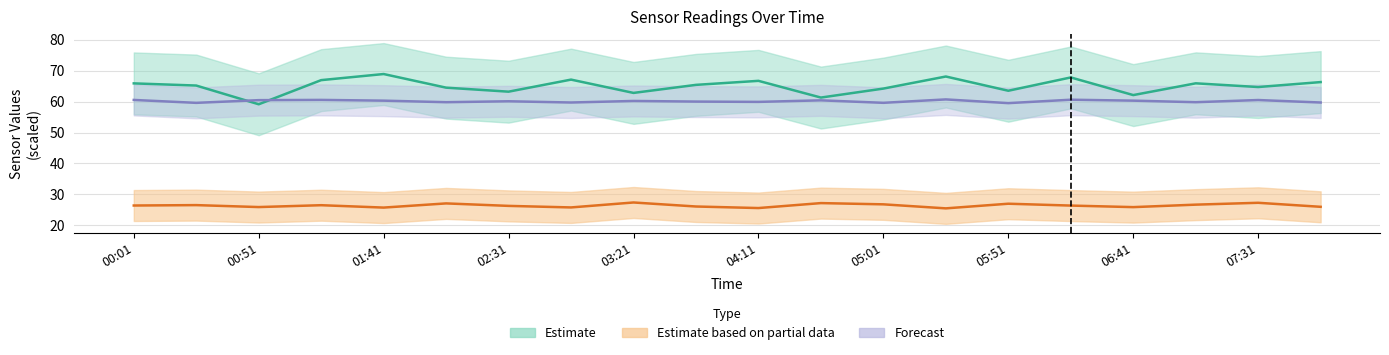

Read the SDS_P1 value at 03:21.

62.8